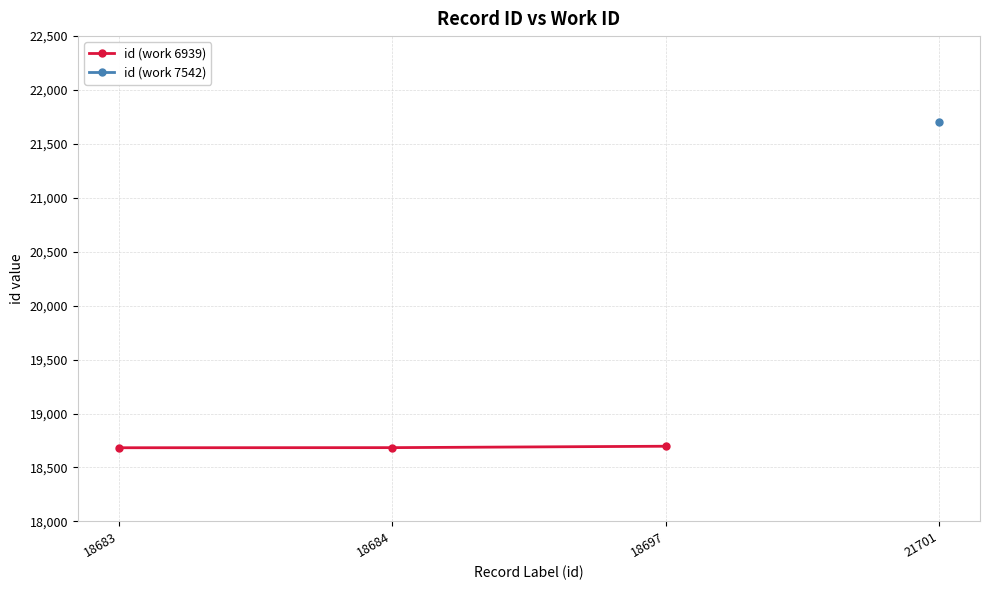

The value of id (work 6939) at 18697 is 33485. True or false?

False